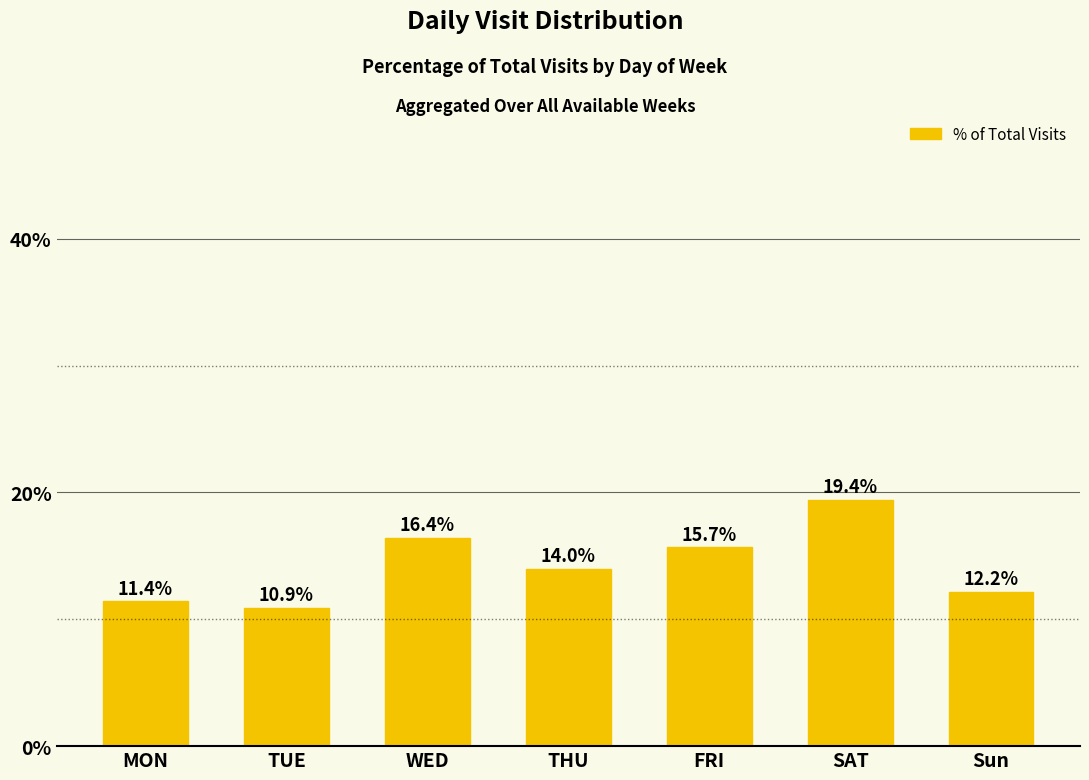

True or false: the data shows 16.3 at TUE.

False